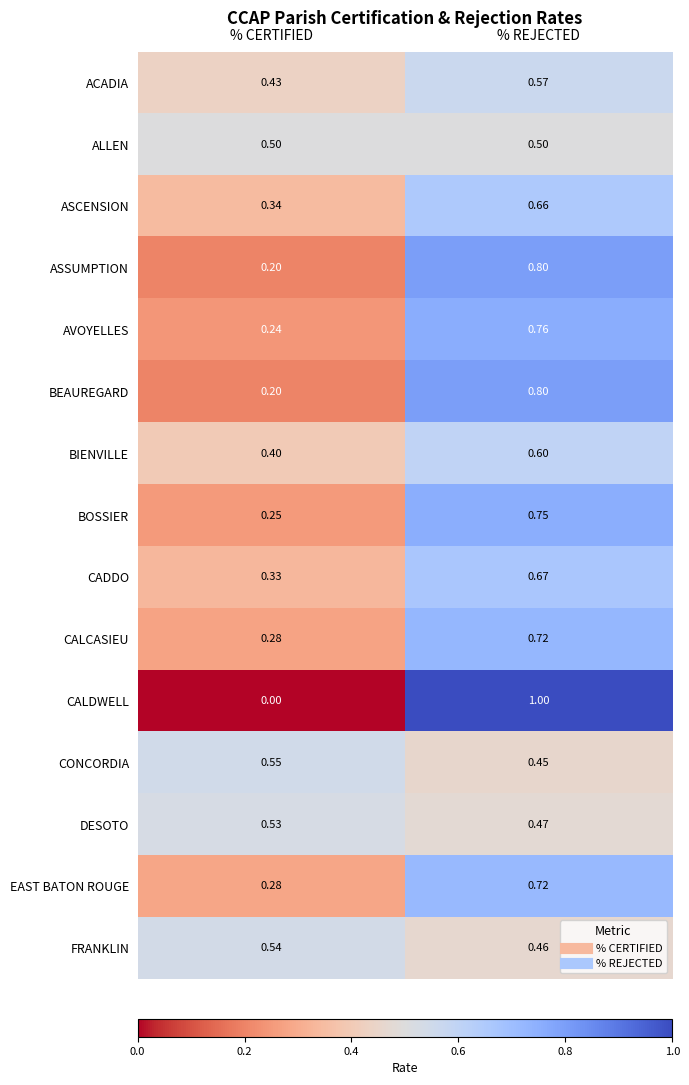

Which category has the highest value in the DESOTO series?

% CERTIFIED